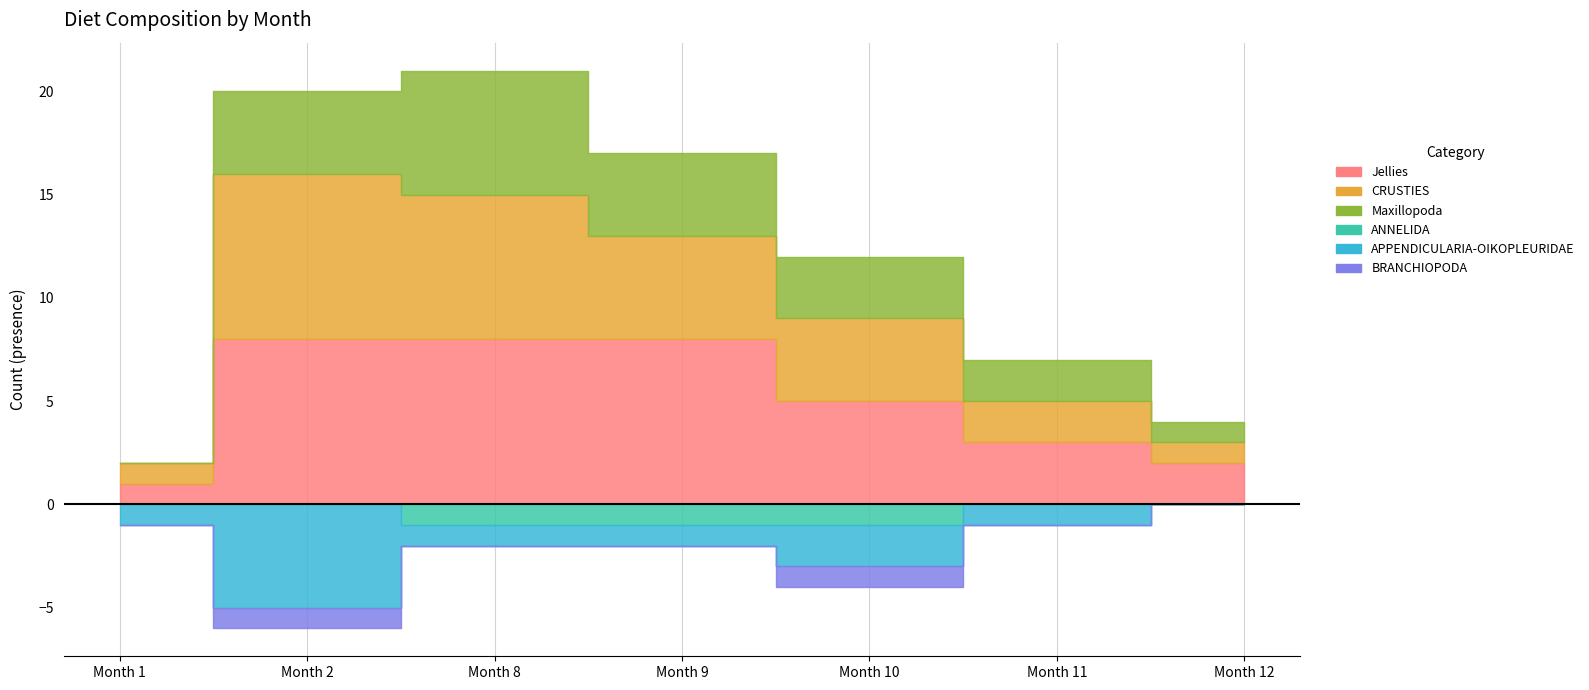

How many lines are shown in the chart?

6